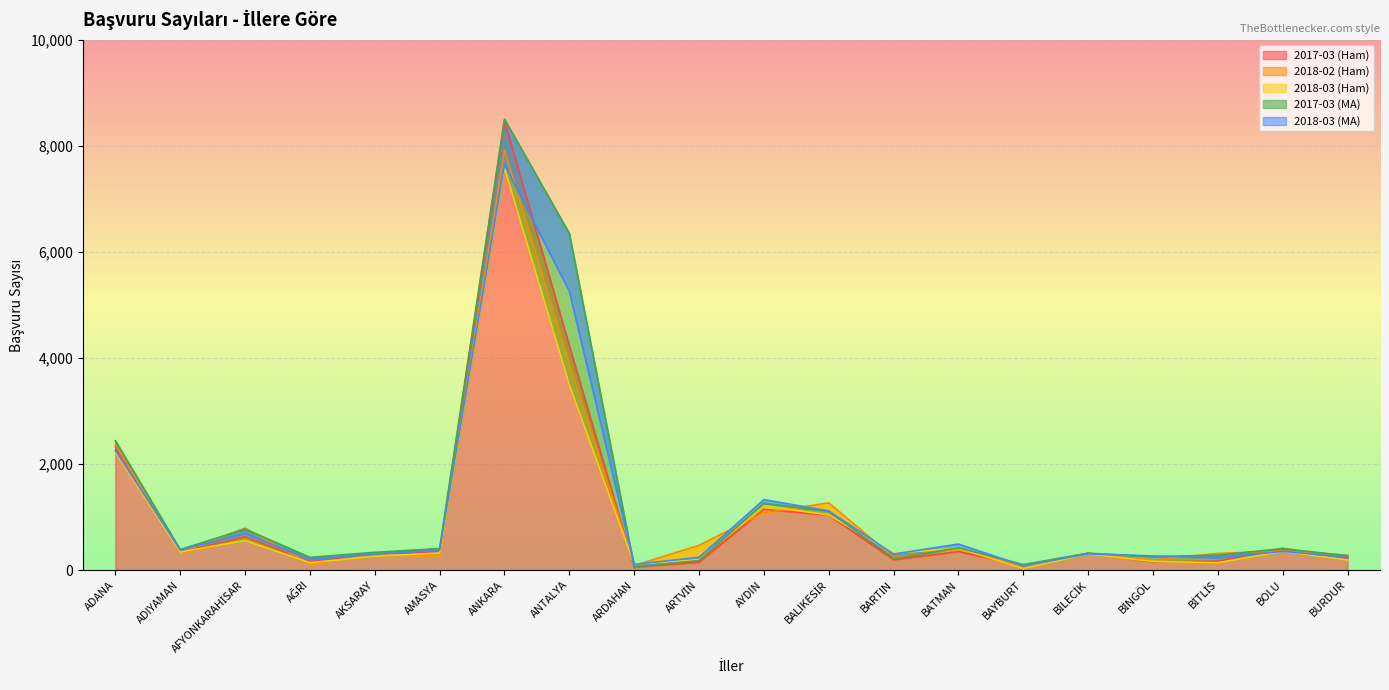

Between AFYONKARAHİSAR and BARTIN, which series saw the biggest shift?

2017-03 (MA)